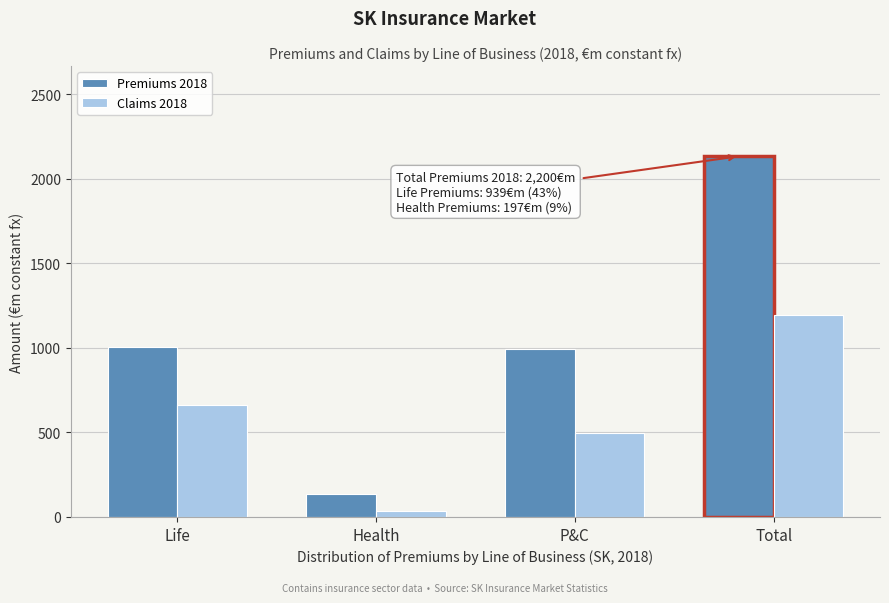

Reading left to right, list all the values displayed in this chart.

Premiums 2018: Life=1005	Health=134	P&C=994	Total=2134
Claims 2018: Life=663	Health=35	P&C=499	Total=1196